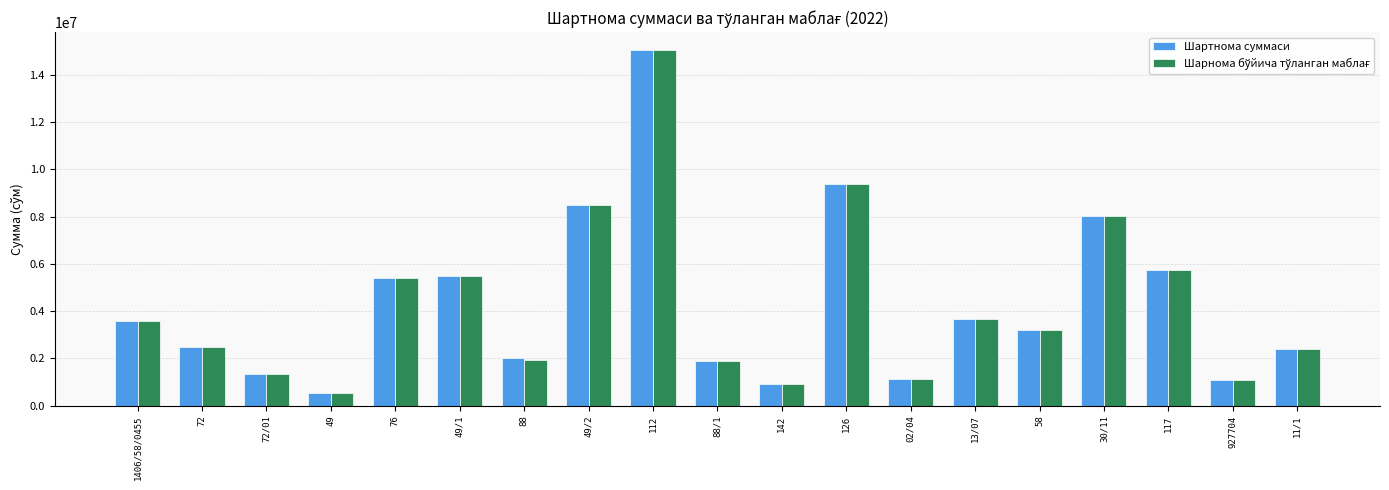

Where is Шартнома суммаси nearest to the value 7787499?

30/11